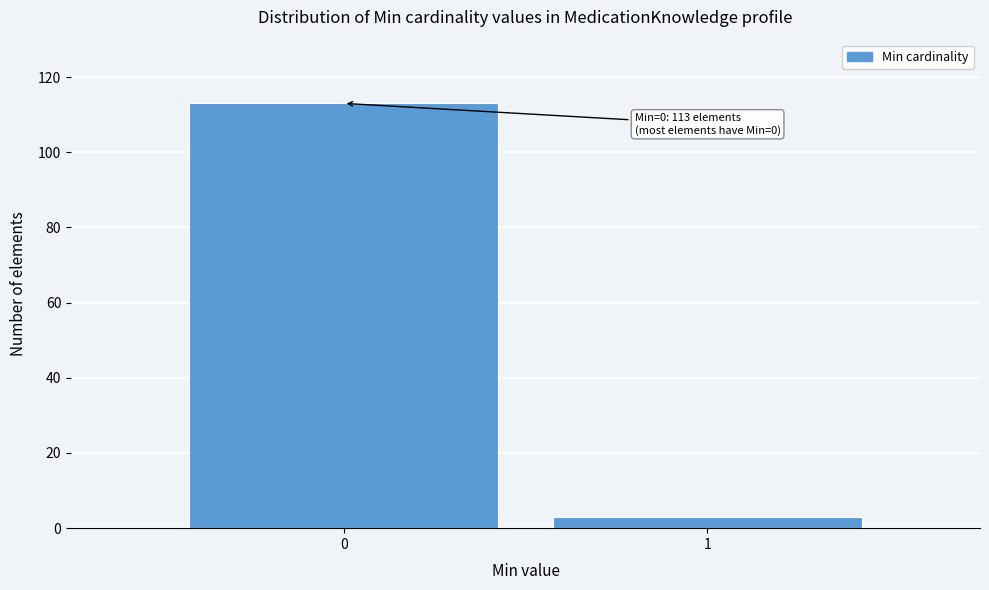

Reading left to right, extract all data points from this chart.

113	3